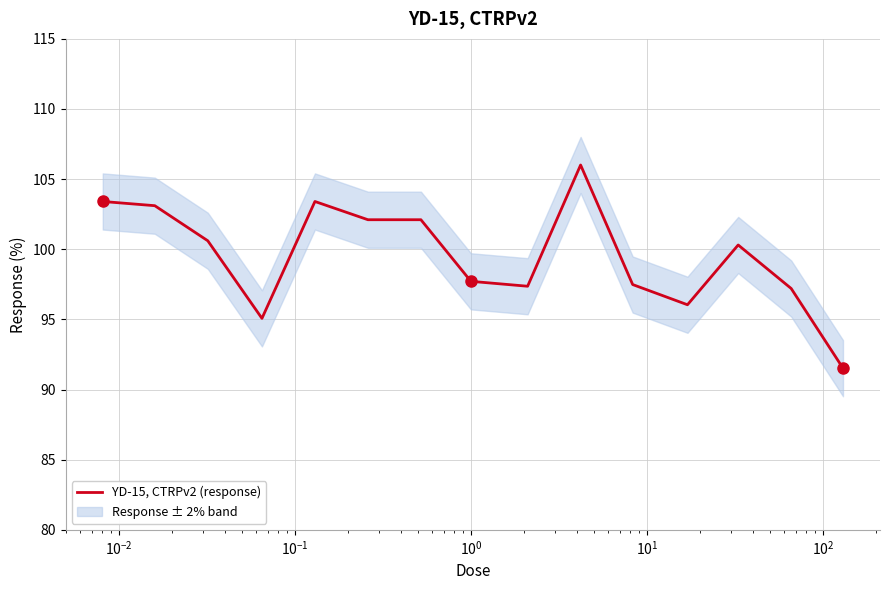

What is the sum of all values?

1493.4